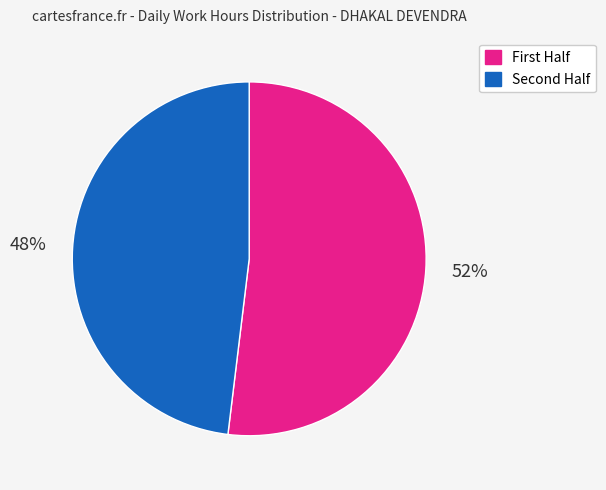

To the nearest percent, what is the average slice percentage?

50%